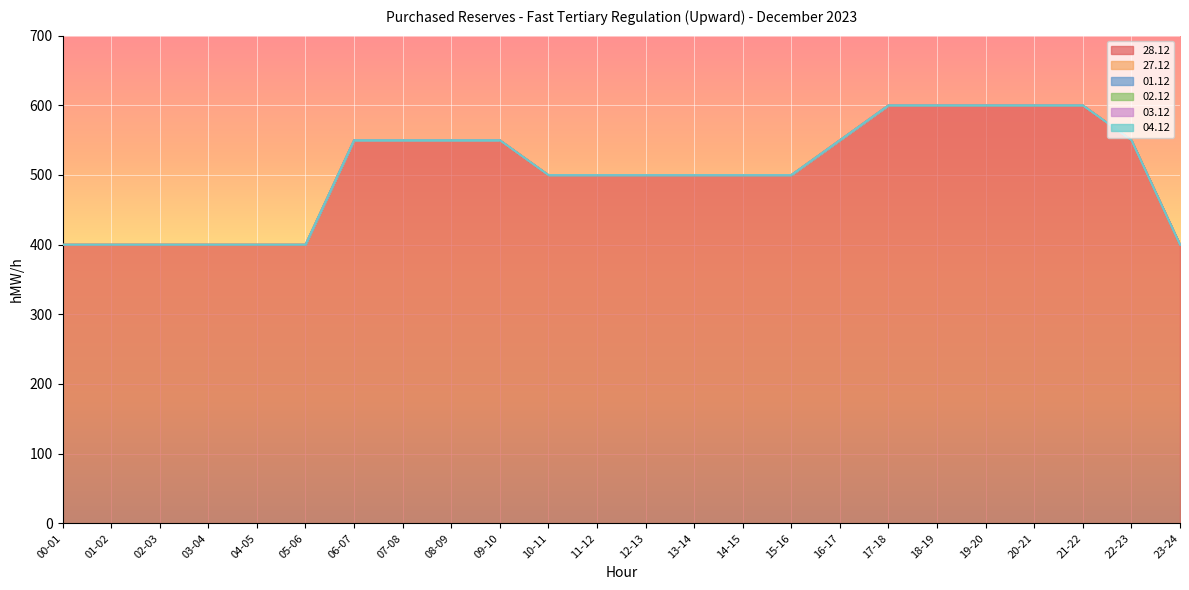

What is the greatest value displayed?

600